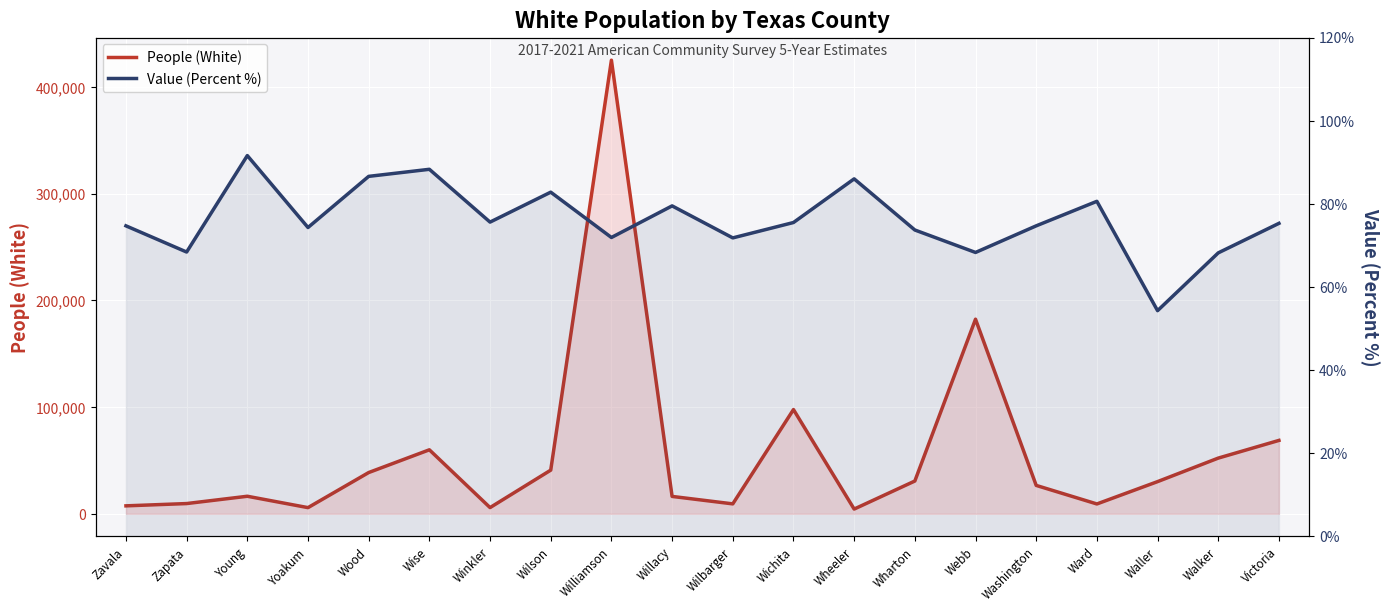

What is the approximate value of People (White) at Yoakum?

5727.0